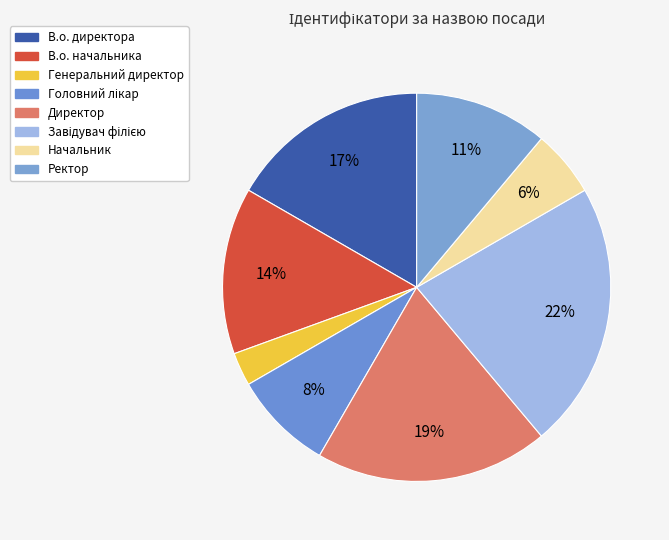

Combined, do В.о. директора and Ректор account for over 50%?

No